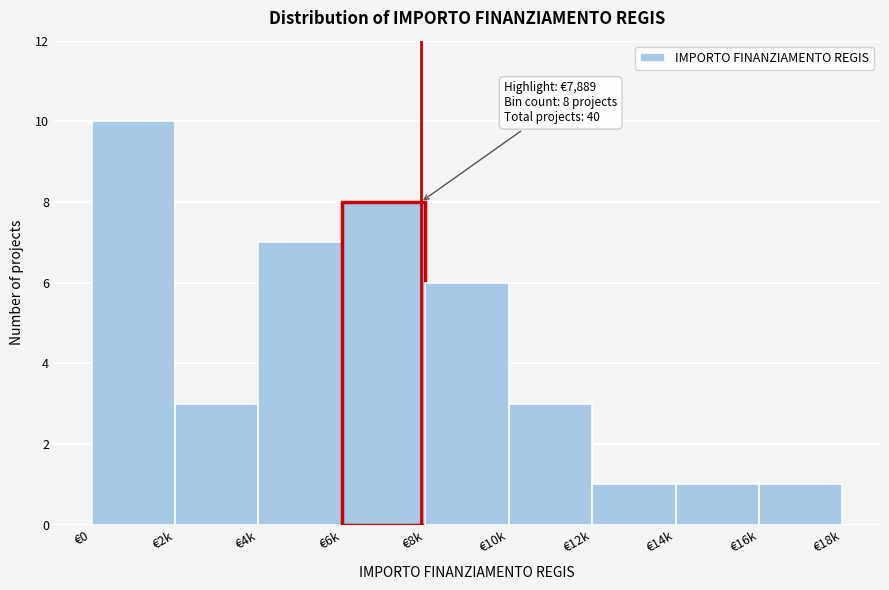

Reading left to right, what are all the values shown in this chart?

10	3	7	8	6	3	1	1	1